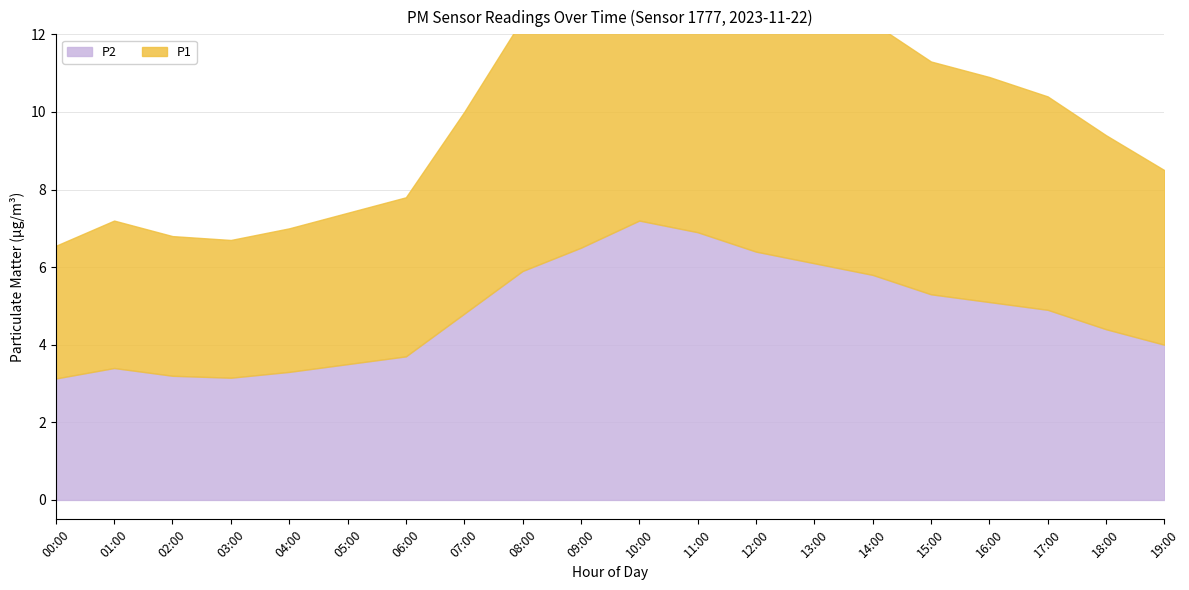

Is the value of P1 at 05:00 greater than the value of P2 at 04:00?

Yes